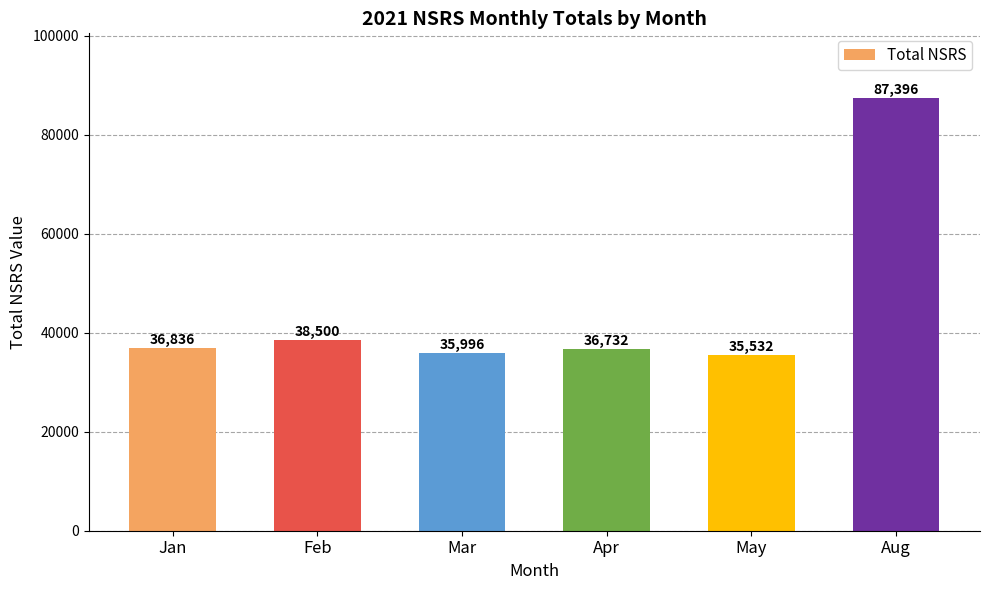

Which category has the highest value across all series?

Aug